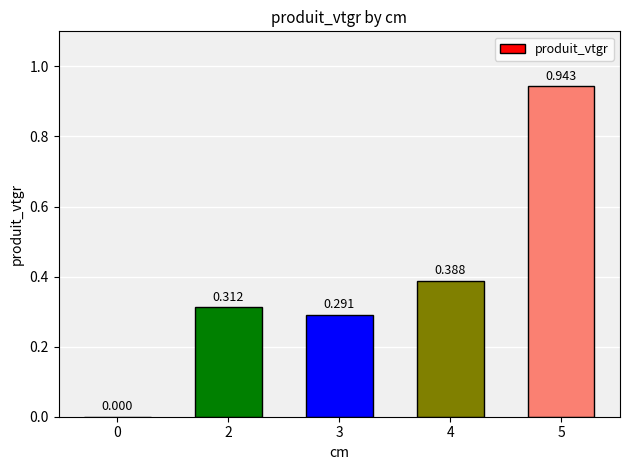

How many categories are shown in the chart?

5